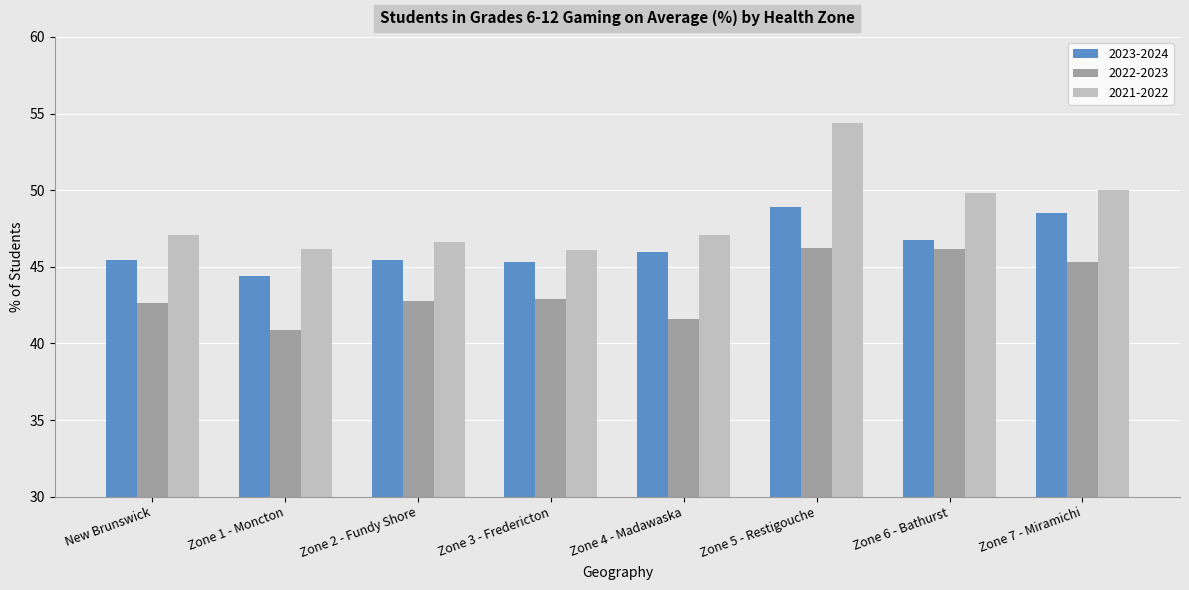

How many bars are there in total?

24